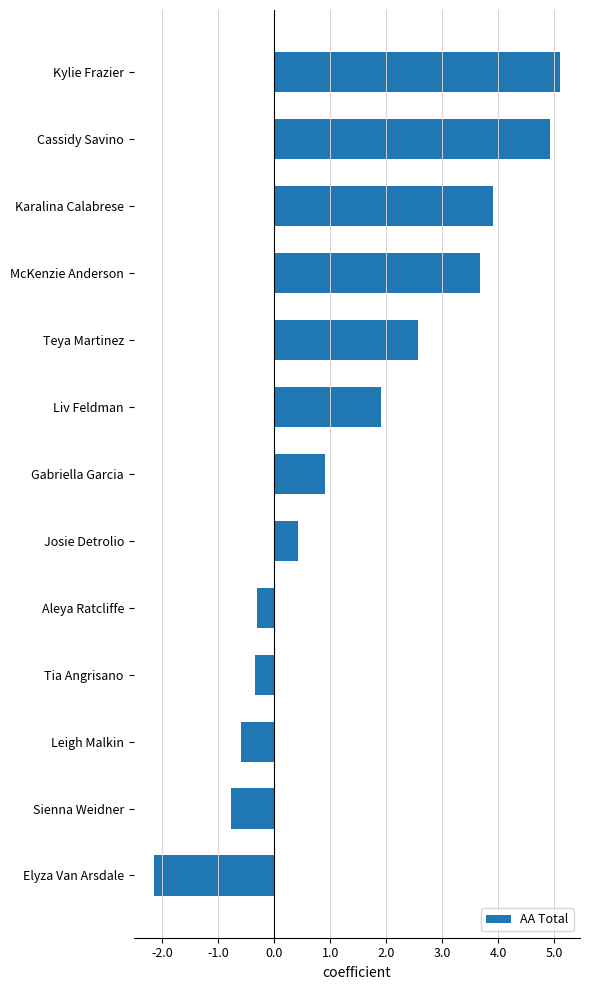

What position from the top is McKenzie Anderson?

4